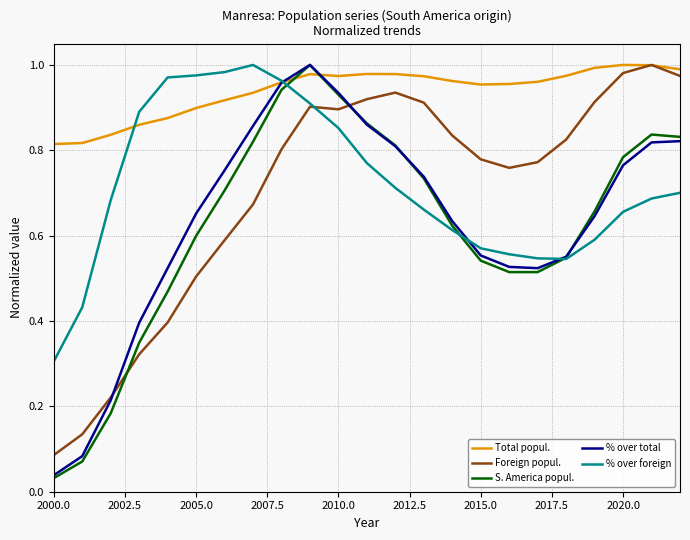

The value of Foreign popul. at 2015.0 is 1.1. True or false?

False